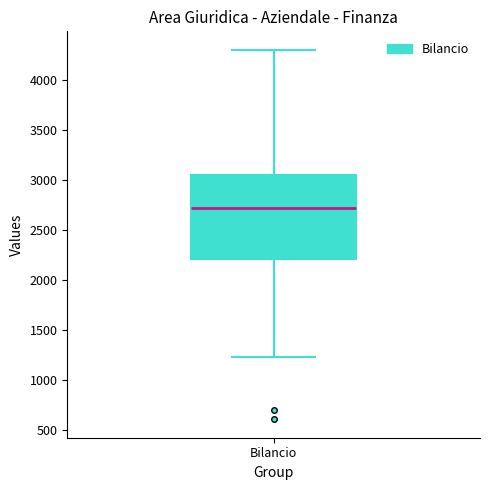

Transcribe this box plot: give where the median line is, the range the box spans, and where the two whiskers end, as read against the y-axis. The values are not printed on the chart, so give them approximately, as read against the axis.

median 2700, box 2200 to 3050, whiskers 1250 to 4300